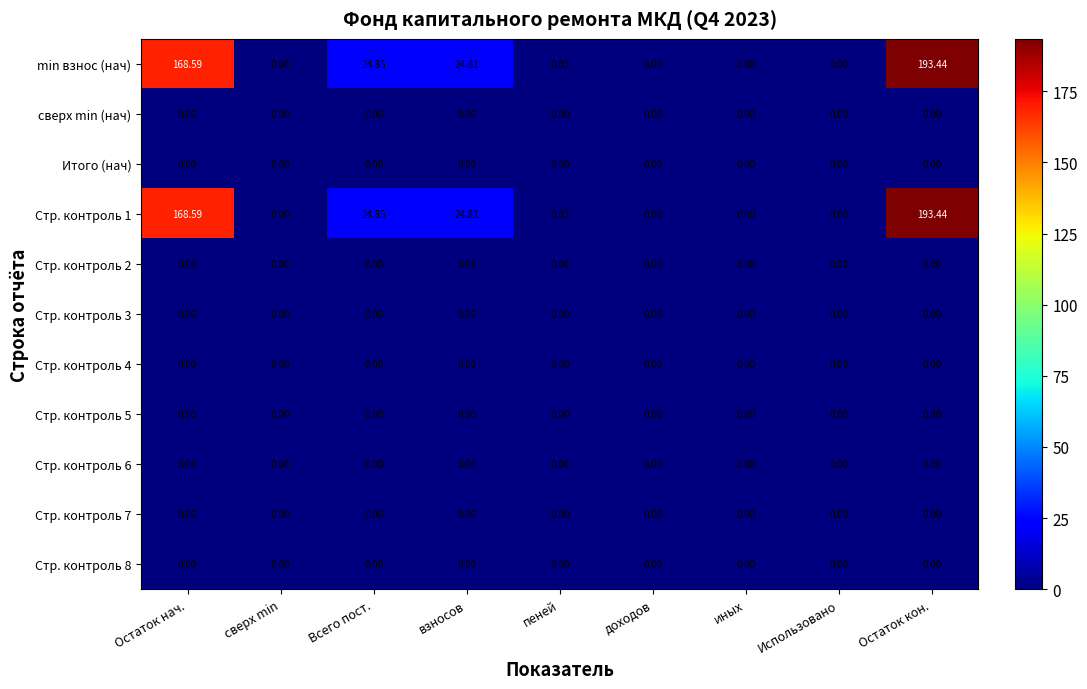

At which category does the chart reach its peak across all series?

Остаток кон.